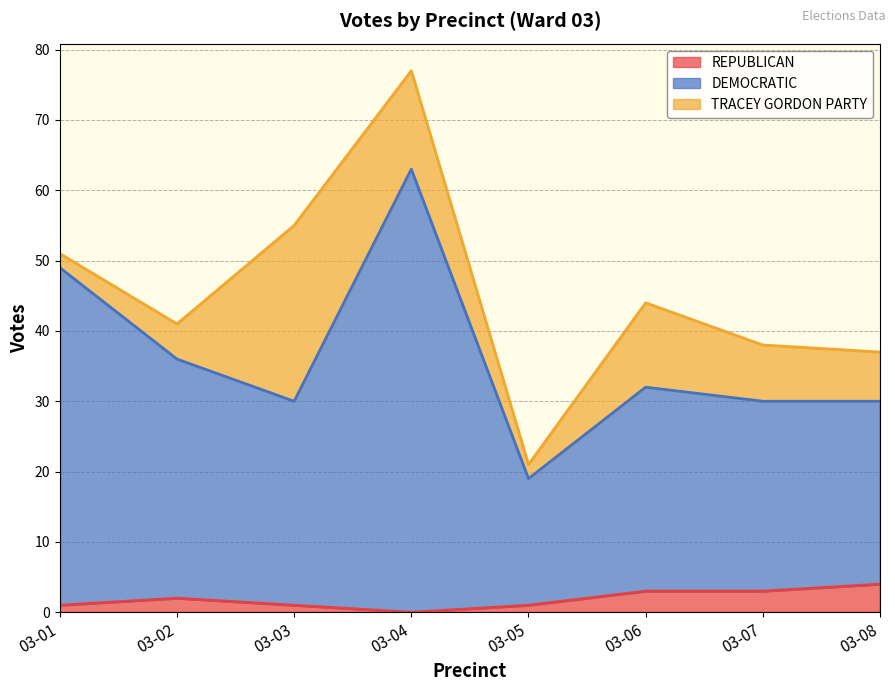

The REPUBLICAN series shows 6 at 03-08. True or false?

False